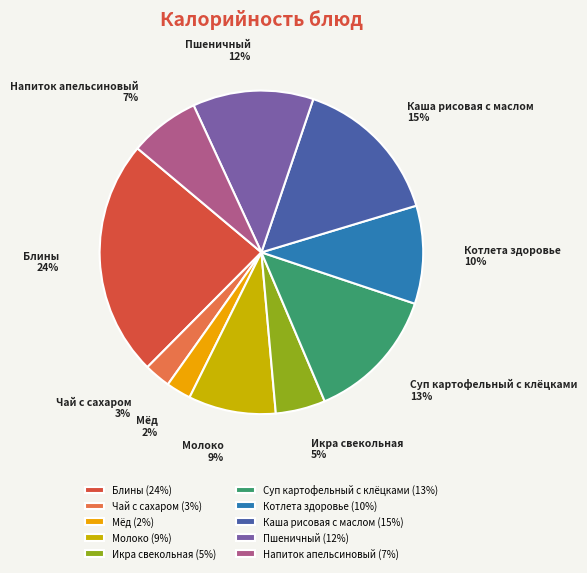

What is the largest slice in the pie chart?

Блины